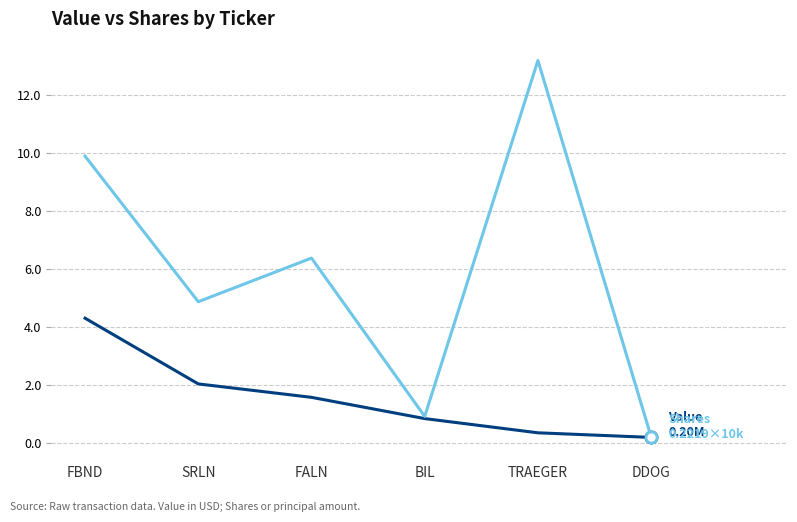

What position from the left is TRAEGER?

5